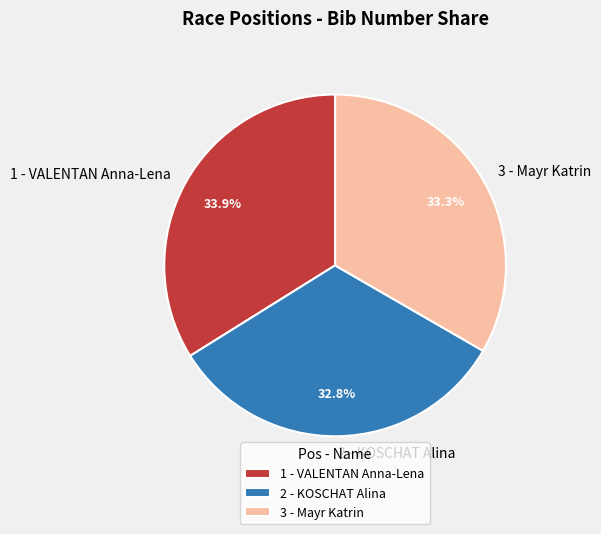

Which category has the smallest portion of the pie?

2 - KOSCHAT Alina